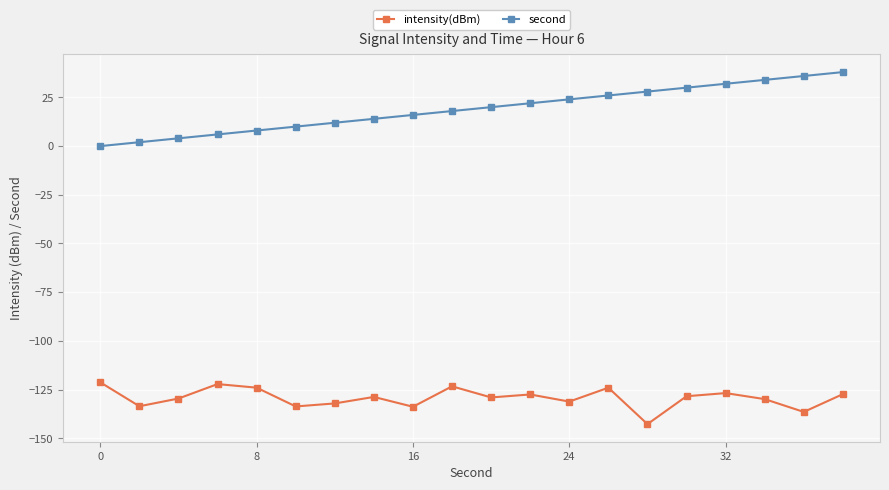

True or false: intensity(dBm) and second intersect in this chart.

False